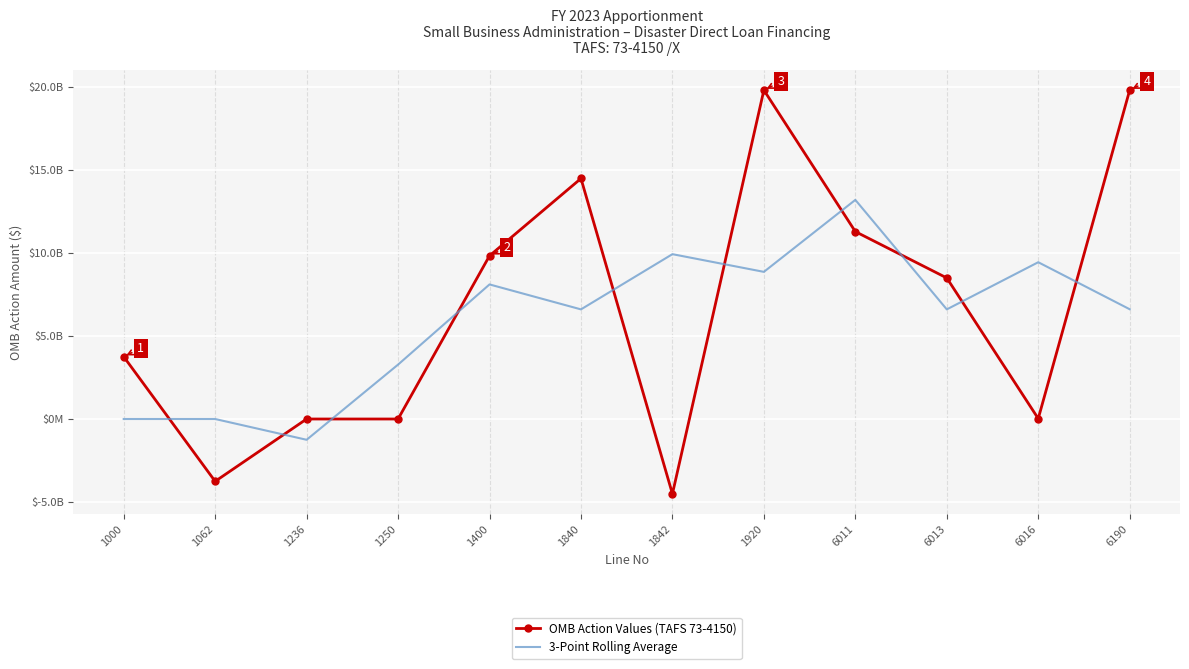

What is the average value of the OMB Action Values (TAFS 73-4150) series?

6606237019.3